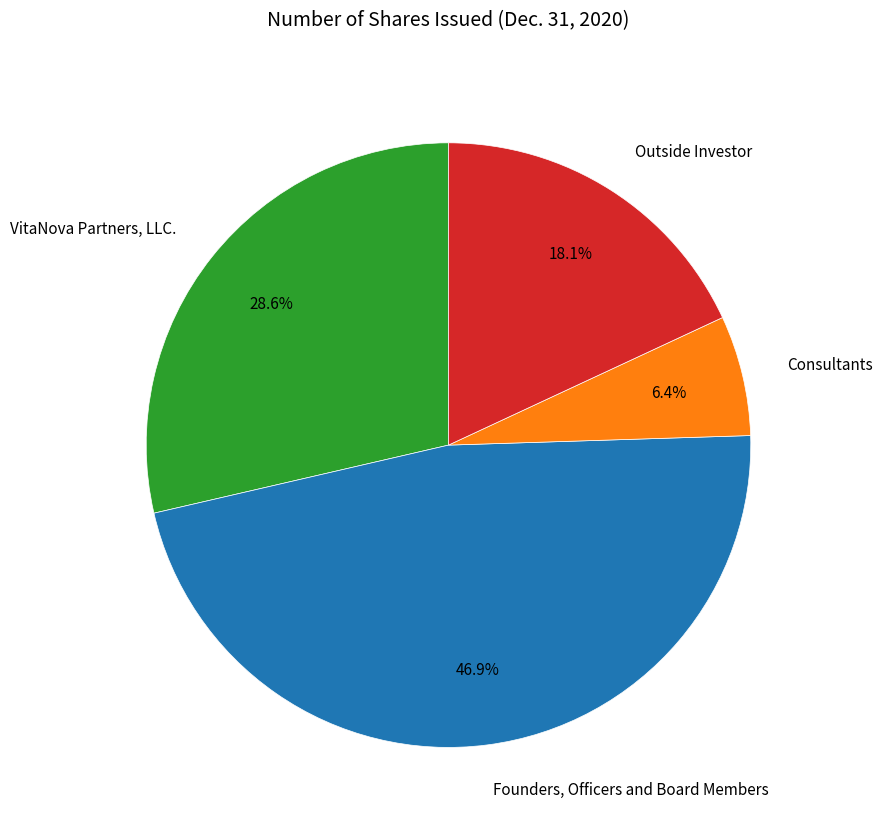

Is Founders, Officers and Board Members the majority of the pie?

No